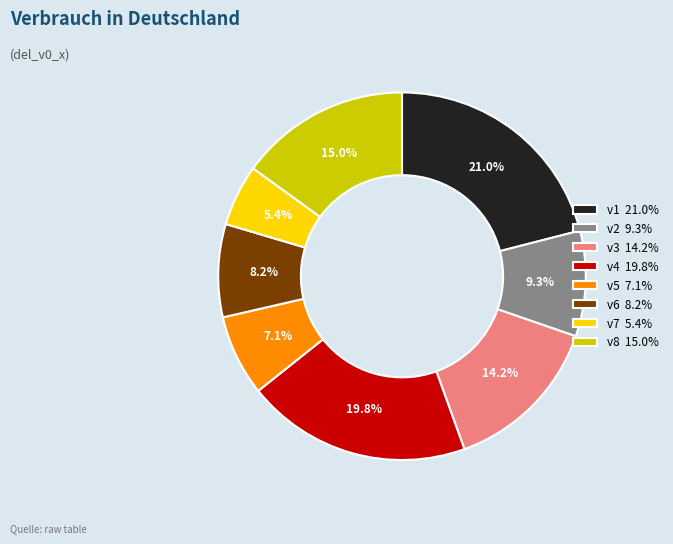

To the nearest percent, what is the average slice percentage?

12%